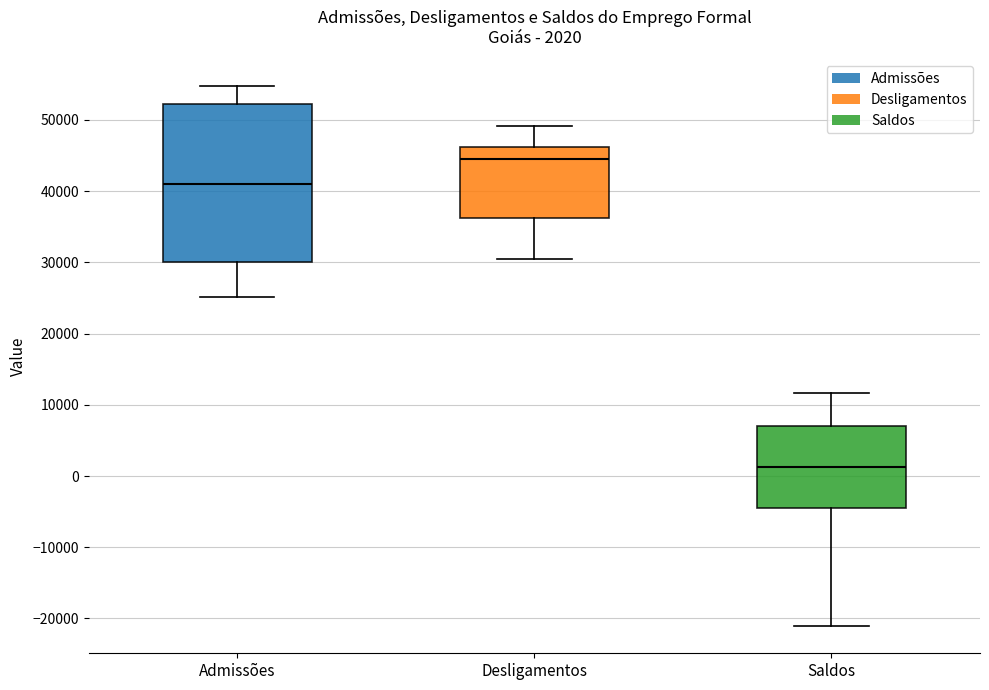

Comparing the boxes themselves (not the whiskers), which one is the tallest?

Admissões